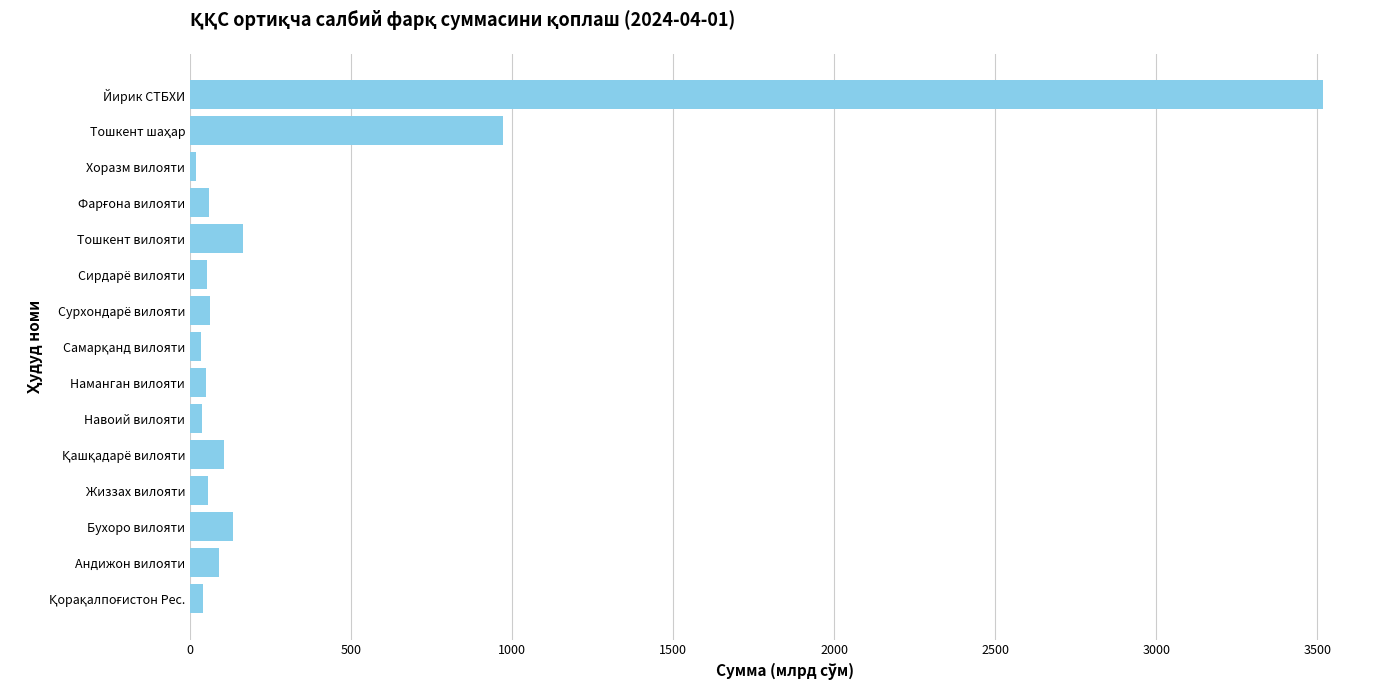

The value at Йирик СТБХИ is 3518.8. True or false?

True